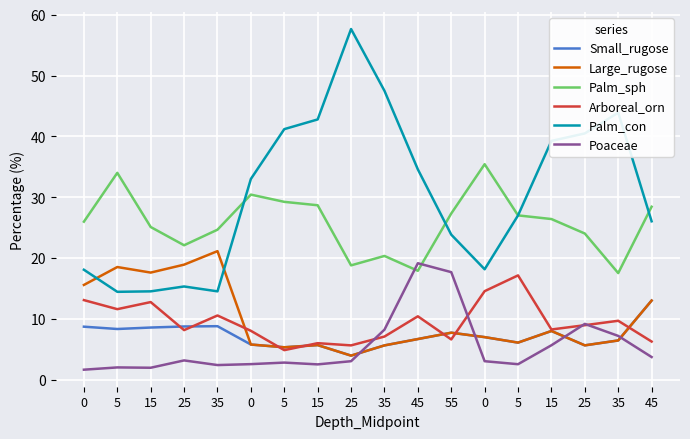

Between 0 and 45, which series saw the biggest shift?

Small_rugose